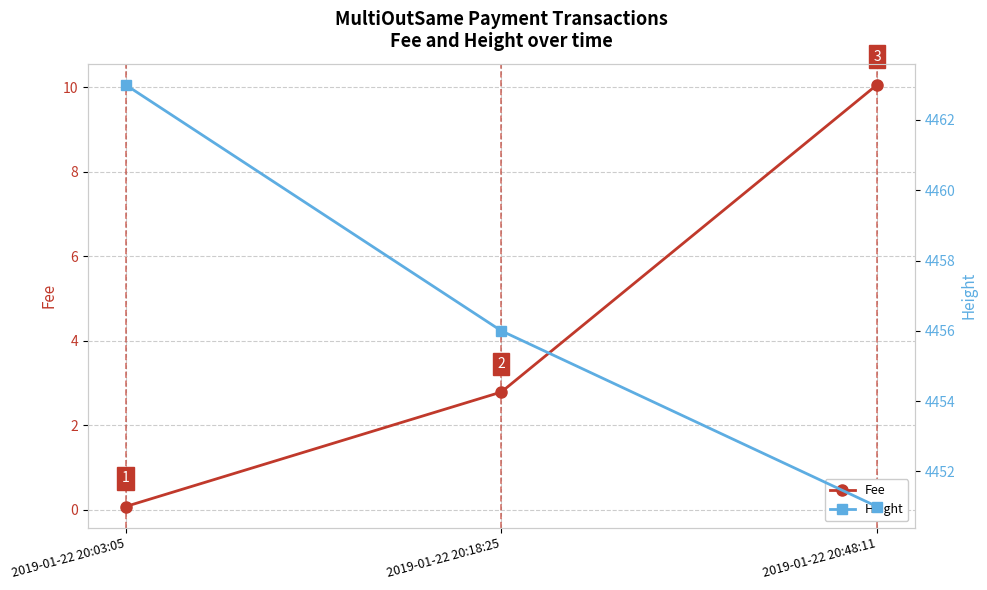

How many data points in Height are above 4456?

1